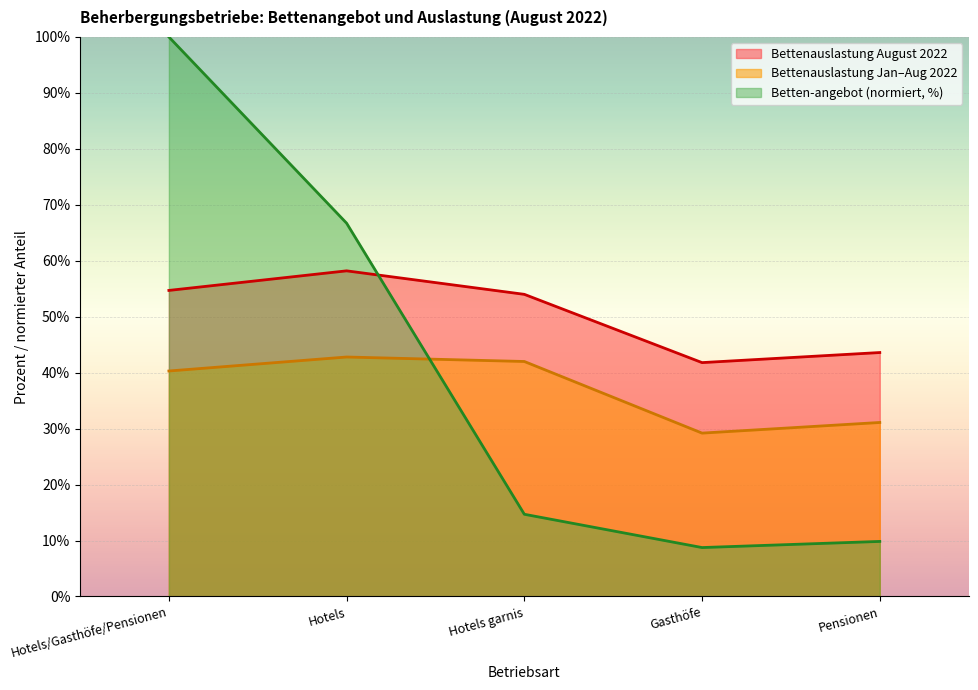

Where does the Durchschnittliche Bettenauslastung Jan-Aug series first go above 40?

Hotels/Gasthöfe/Pensionen